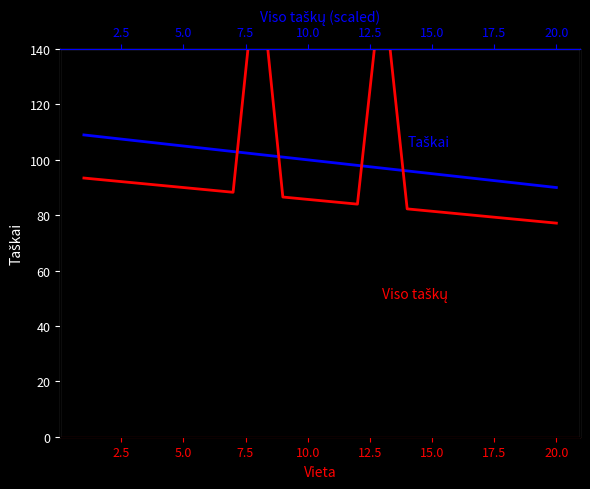

What is the greatest value displayed?

174.9